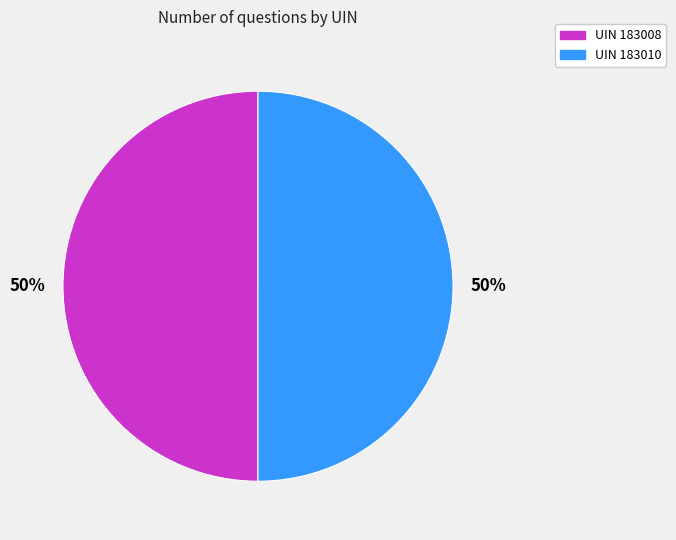

To the nearest percent, what is the average slice percentage?

50%